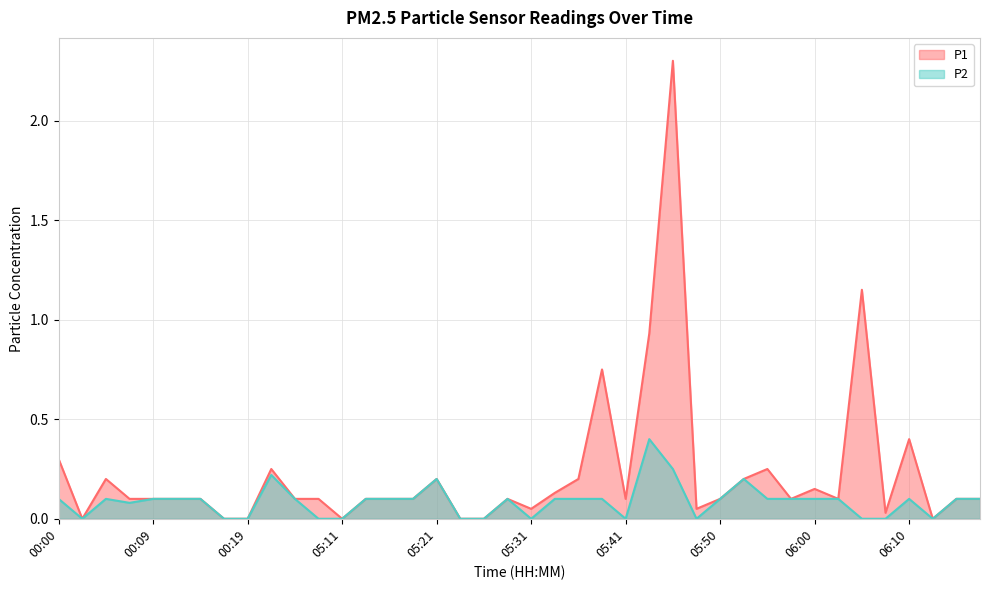

True or false: P1 and P2 cross at least once.

False